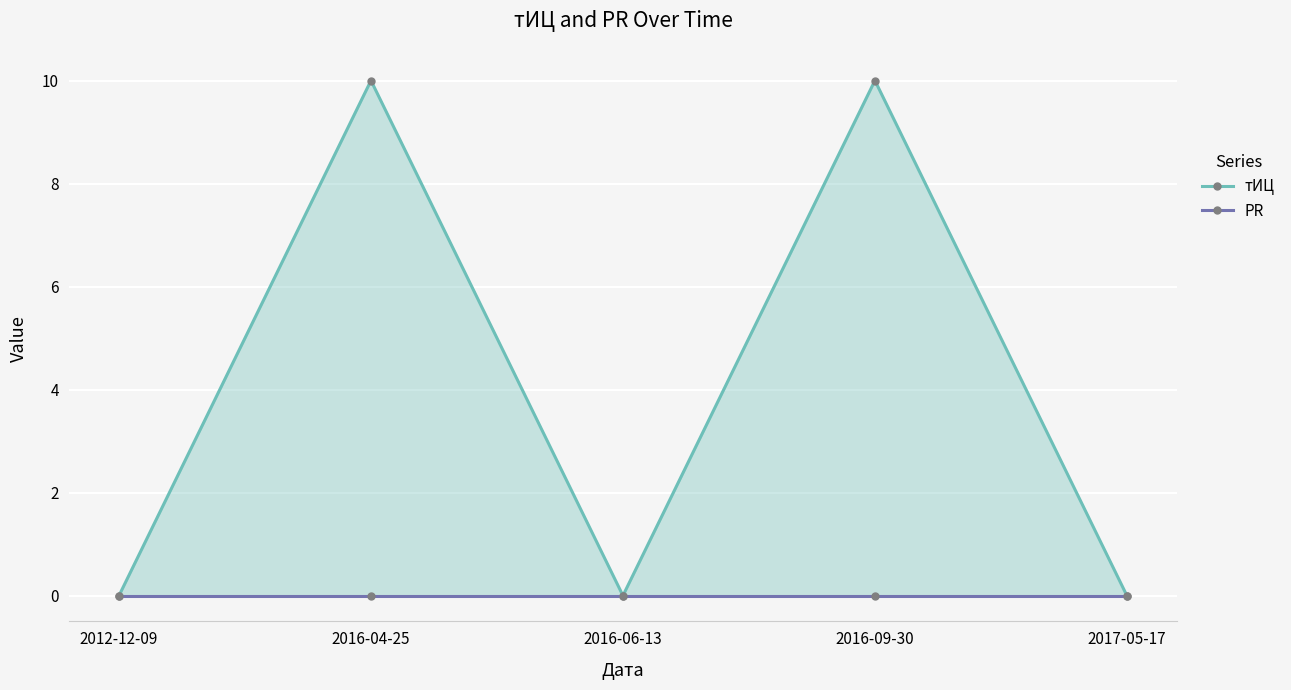

True or false: PR and тИЦ intersect in this chart.

False